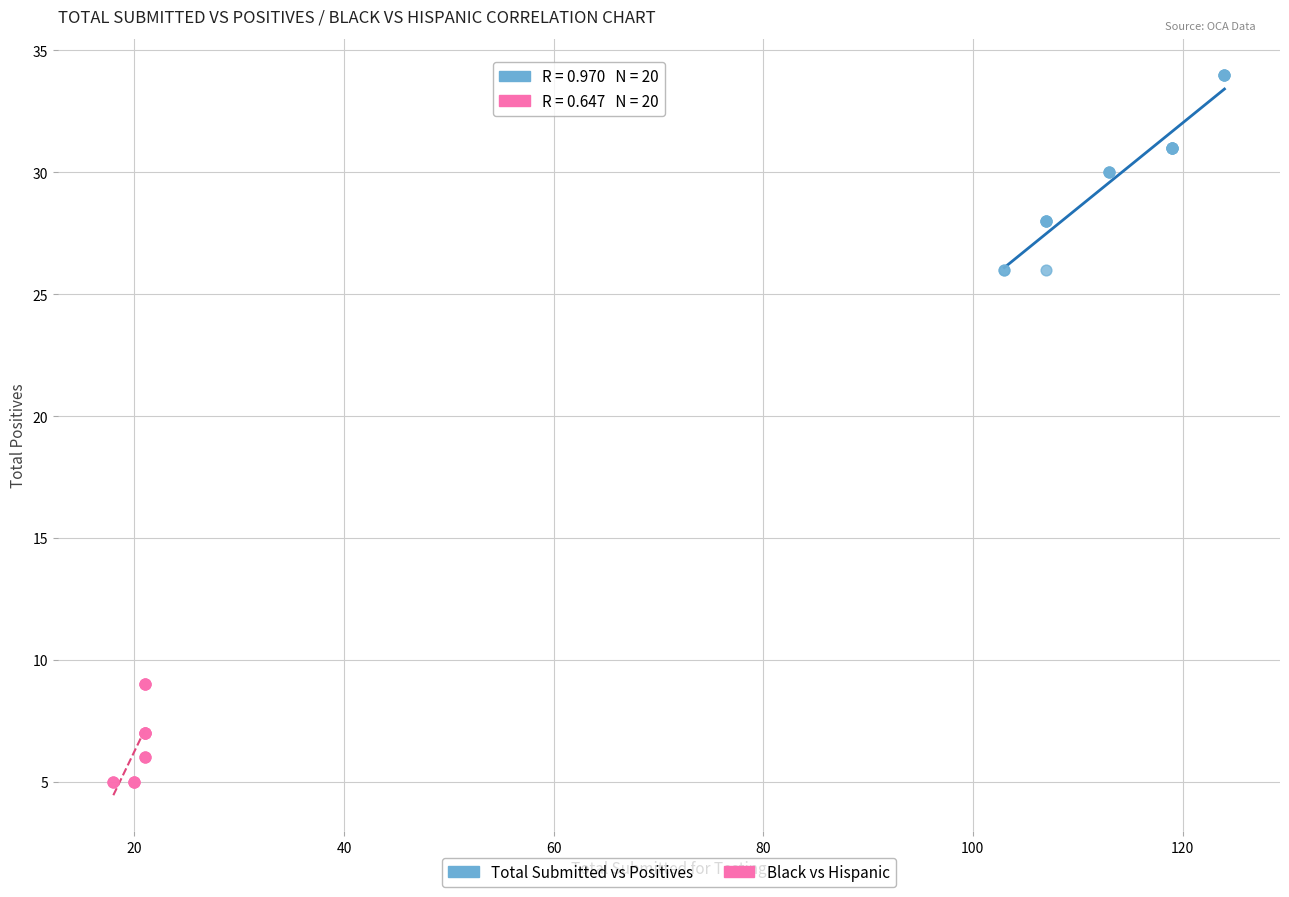

Which series has the widest spread of Y values?

Total Submitted vs Positives